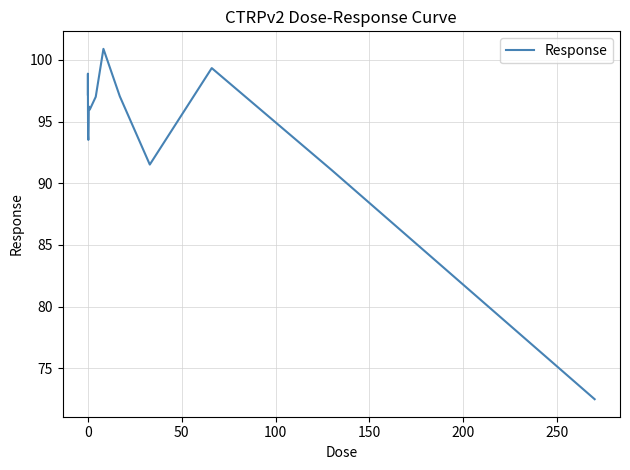

What is the greatest value displayed?

100.9